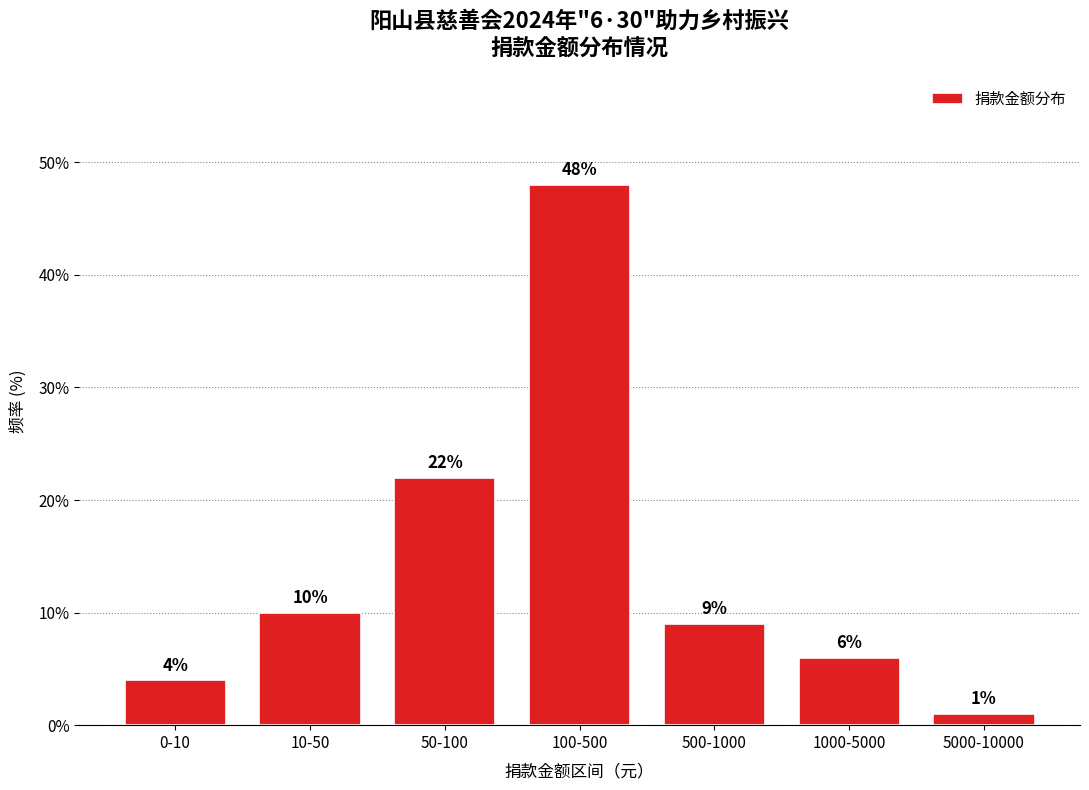

Reading right to left, extract all data points from this chart.

1	6	9	48	22	10	4